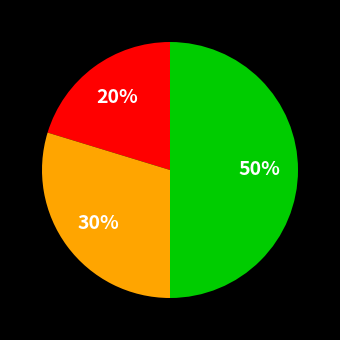

To the nearest percent, what is the average slice percentage?

33%